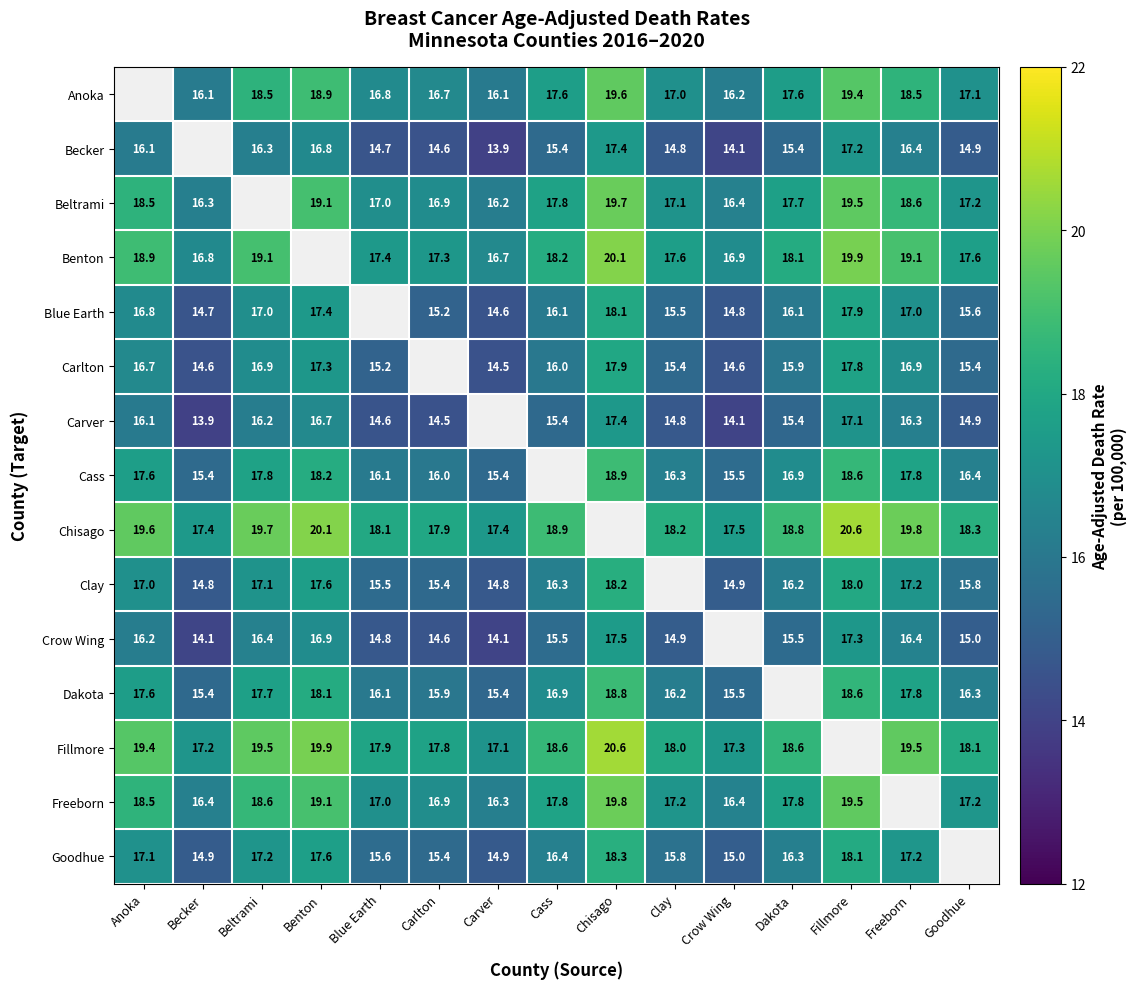

True or false: Carver has a value of 24.3 at Crow Wing.

False